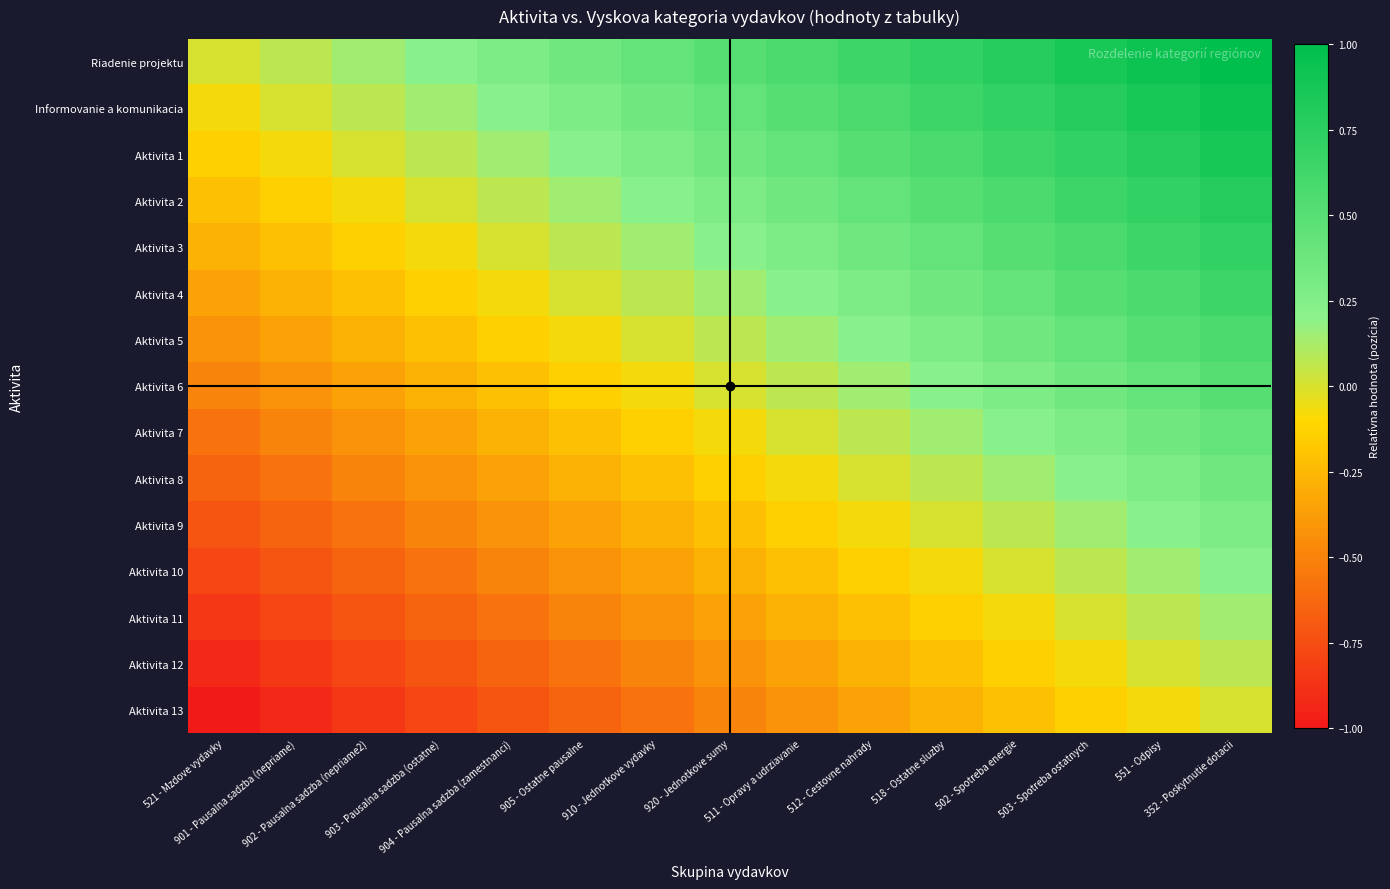

At how many categories does at least one series exceed 0?

14